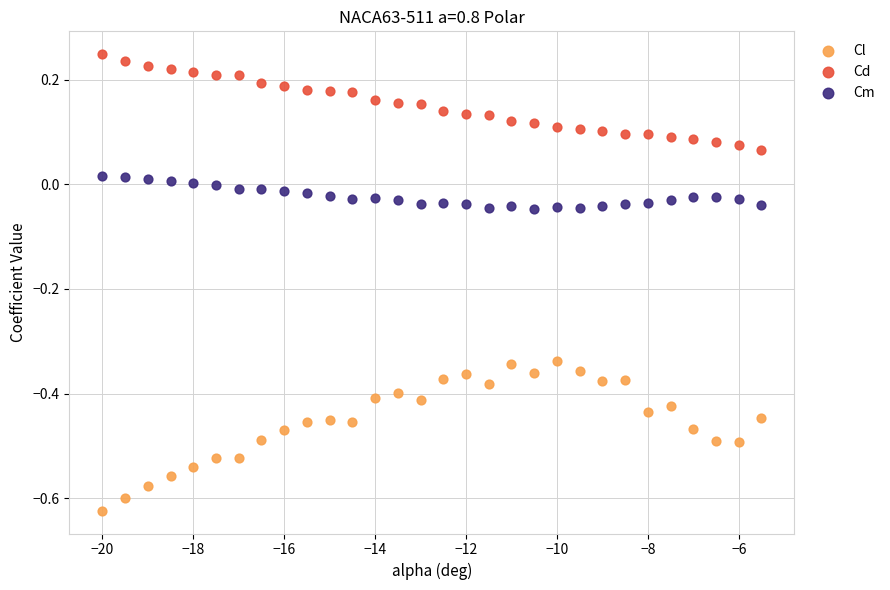

Which series has the widest spread of Y values?

Cl